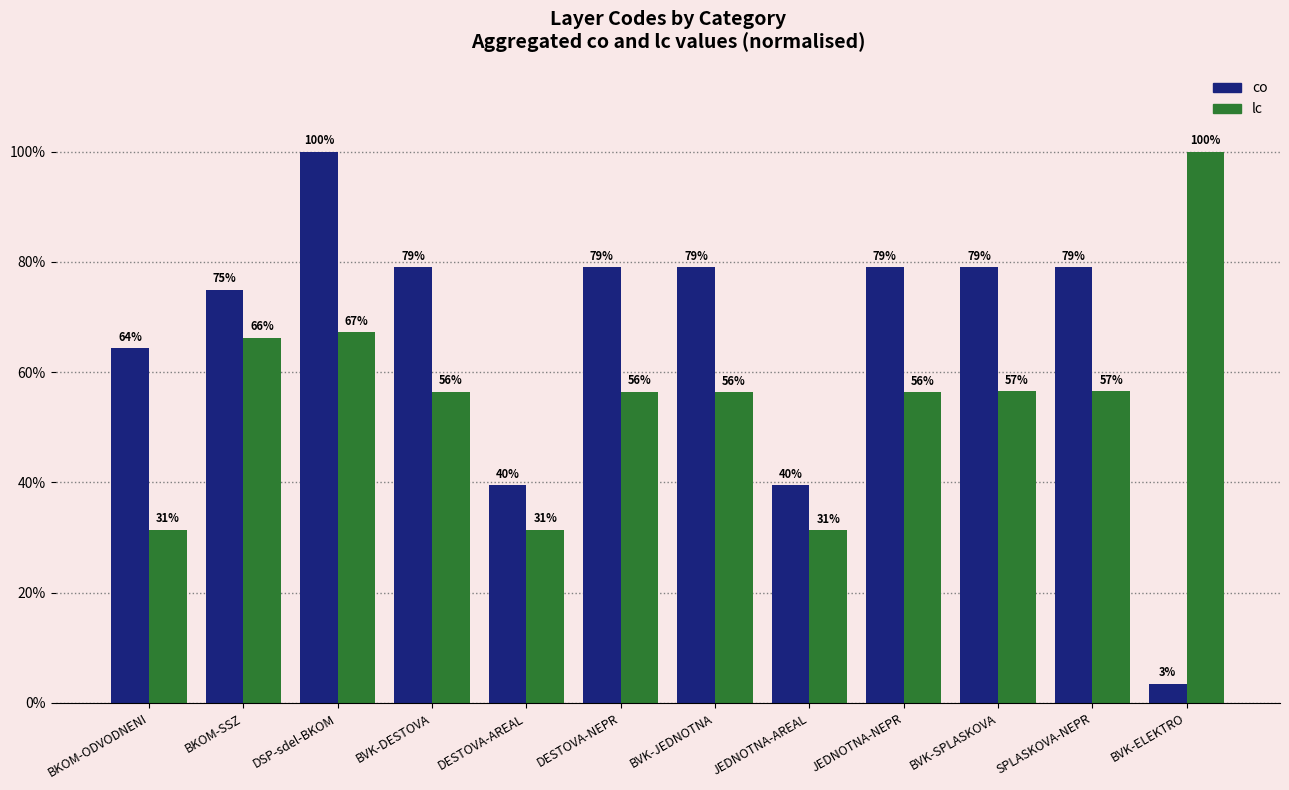

What are all the series names shown in the legend?

co, lc